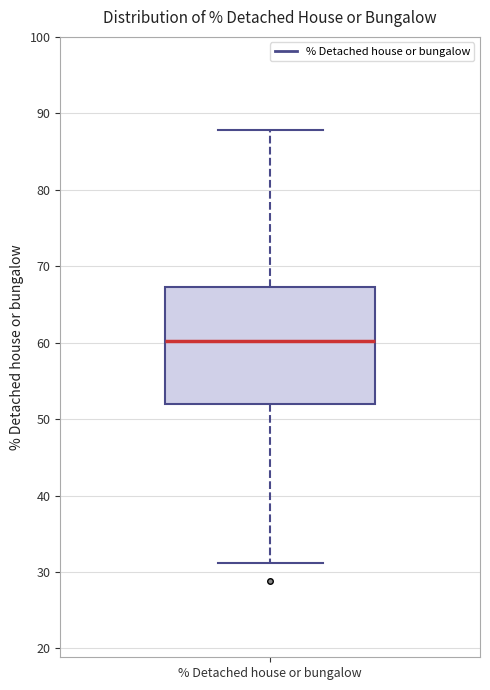

Transcribe this box plot: give where the median line is, the range the box spans, and where the two whiskers end, as read against the y-axis. The values are not printed on the chart, so give them approximately, as read against the axis.

median 60, box 52 to 67, whiskers 31 to 88